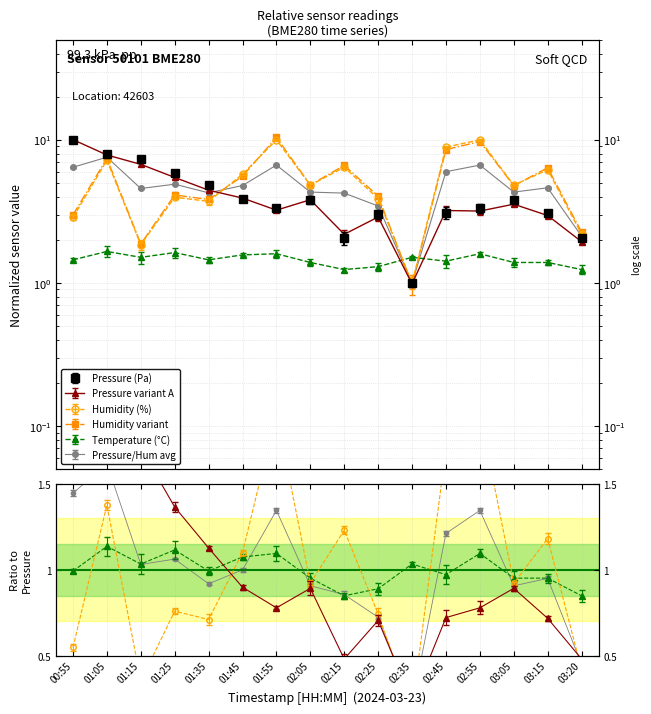

What is the label of the 1st point from the left?

00:55